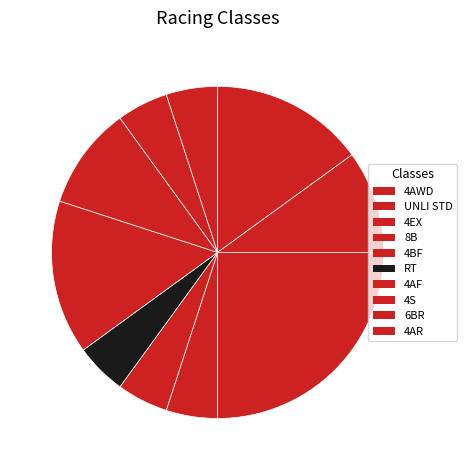

What portion of the pie excludes 4AF?

85.0%